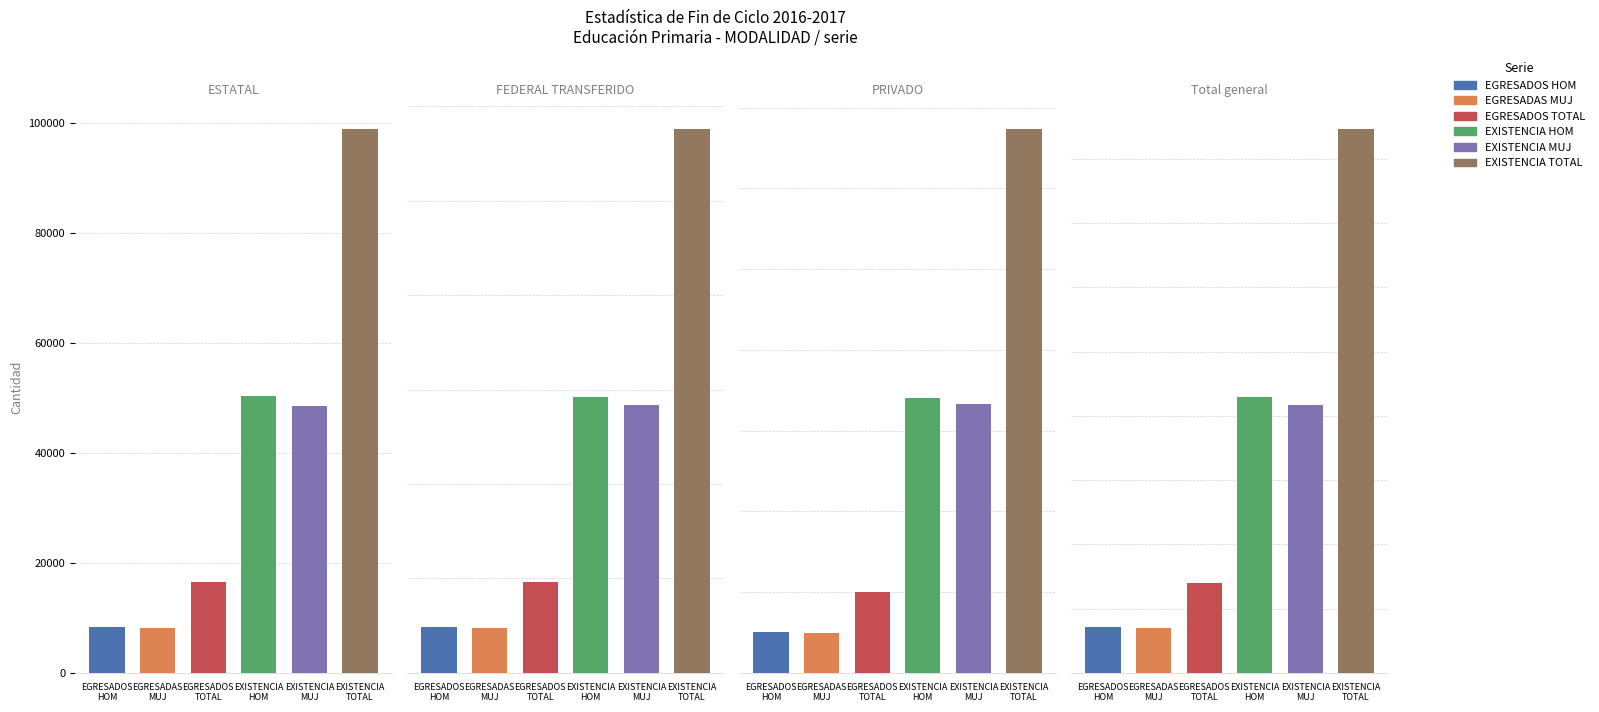

What is the total value across all series at 3?

986838